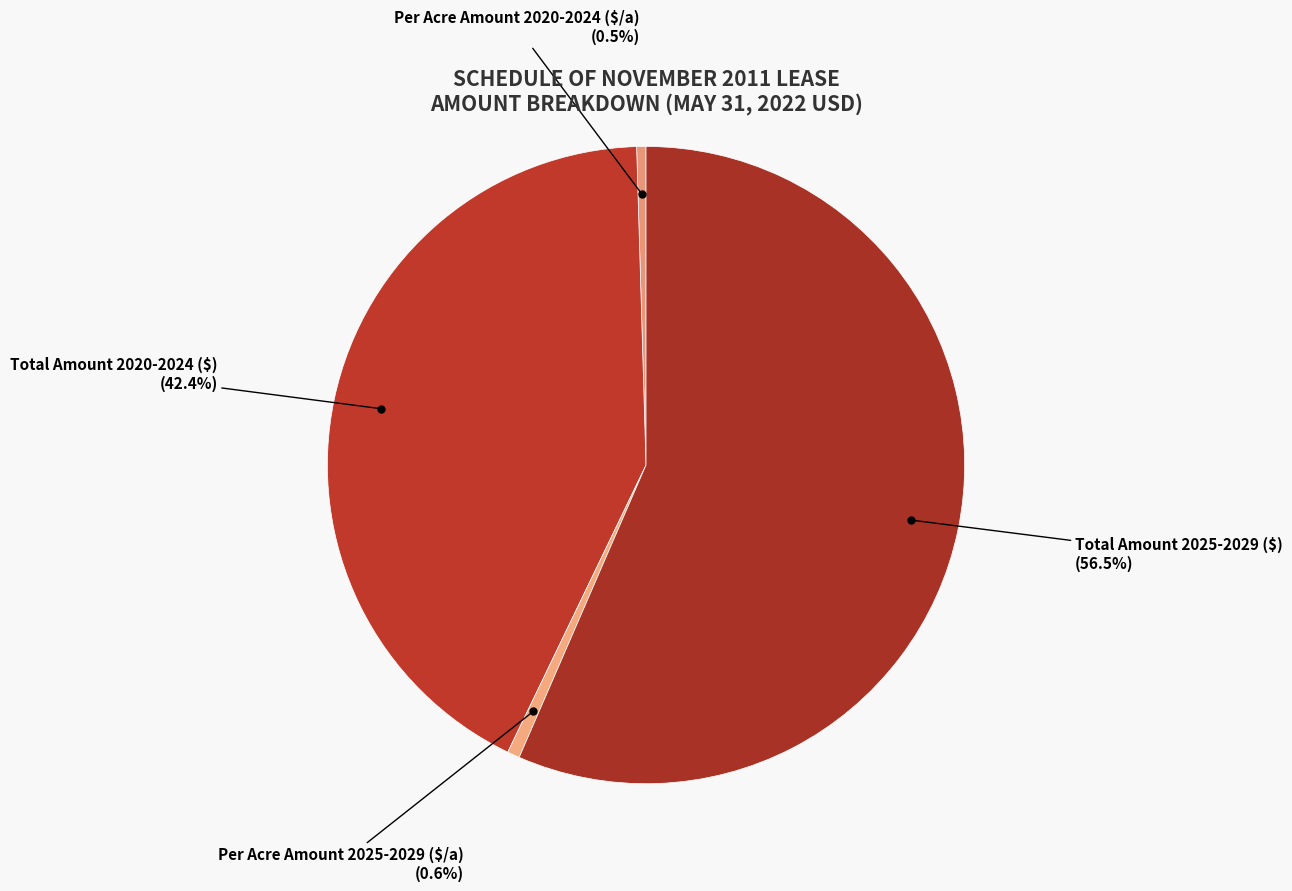

To the nearest percent, what is the difference between the Total Amount 2025-2029 ($) and Per Acre Amount 2025-2029 ($/a) slice percentages?

56%